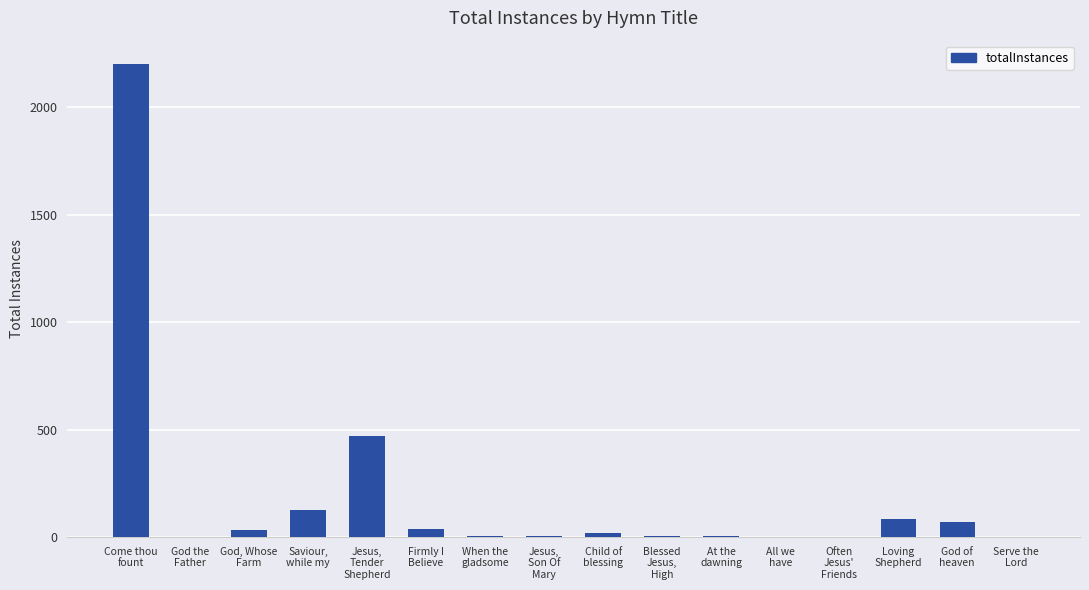

What is the change in value from Jesus,
Son Of
Mary to Often
Jesus'
Friends?

-2